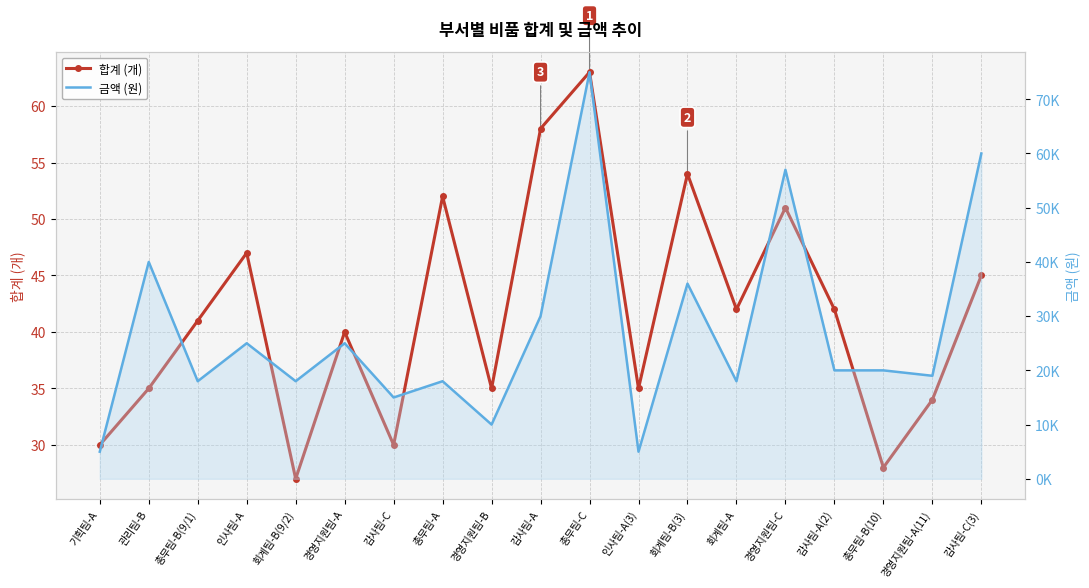

Where does the 합계 (개) series first go above 41?

인사팀-A